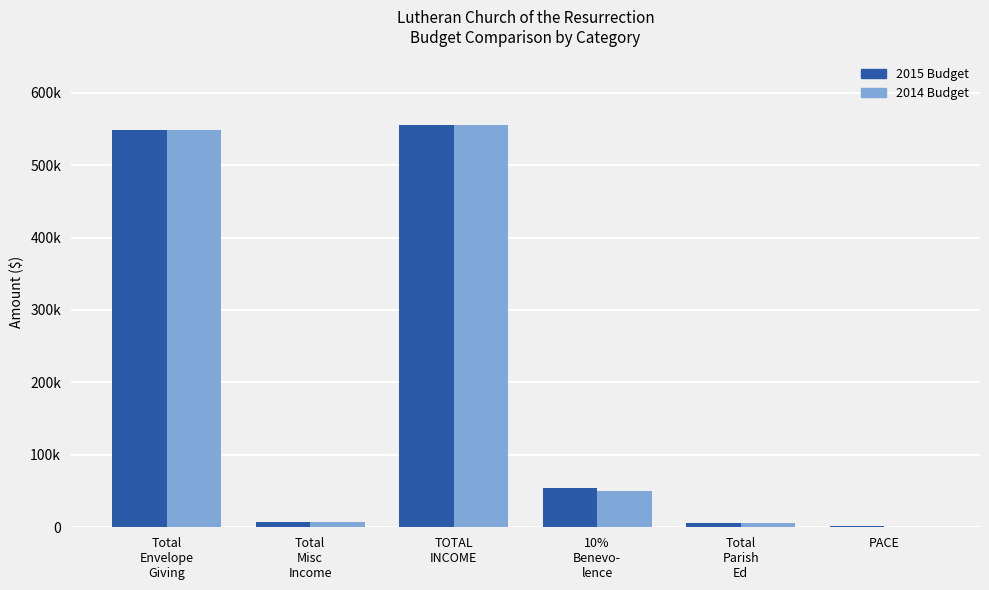

Is it true that 2014 Budget equals 7500.0 at Total
Misc
Income?

True